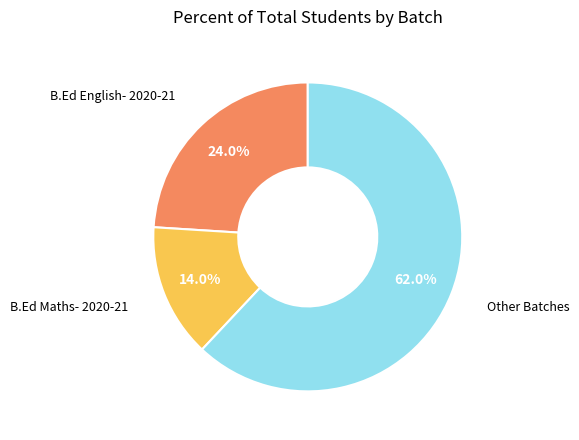

Which has a higher value, B.Ed English- 2020-21 or B.Ed Maths- 2020-21?

B.Ed English- 2020-21